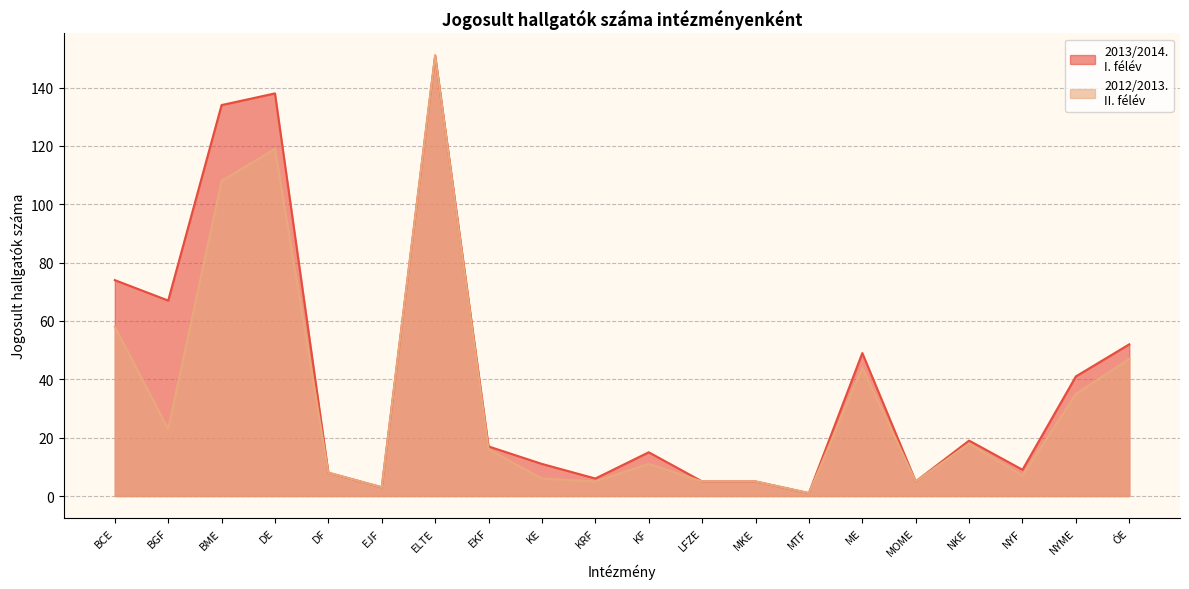

Which series changed the most between EKF and KF?

2012/2013.
II. félév